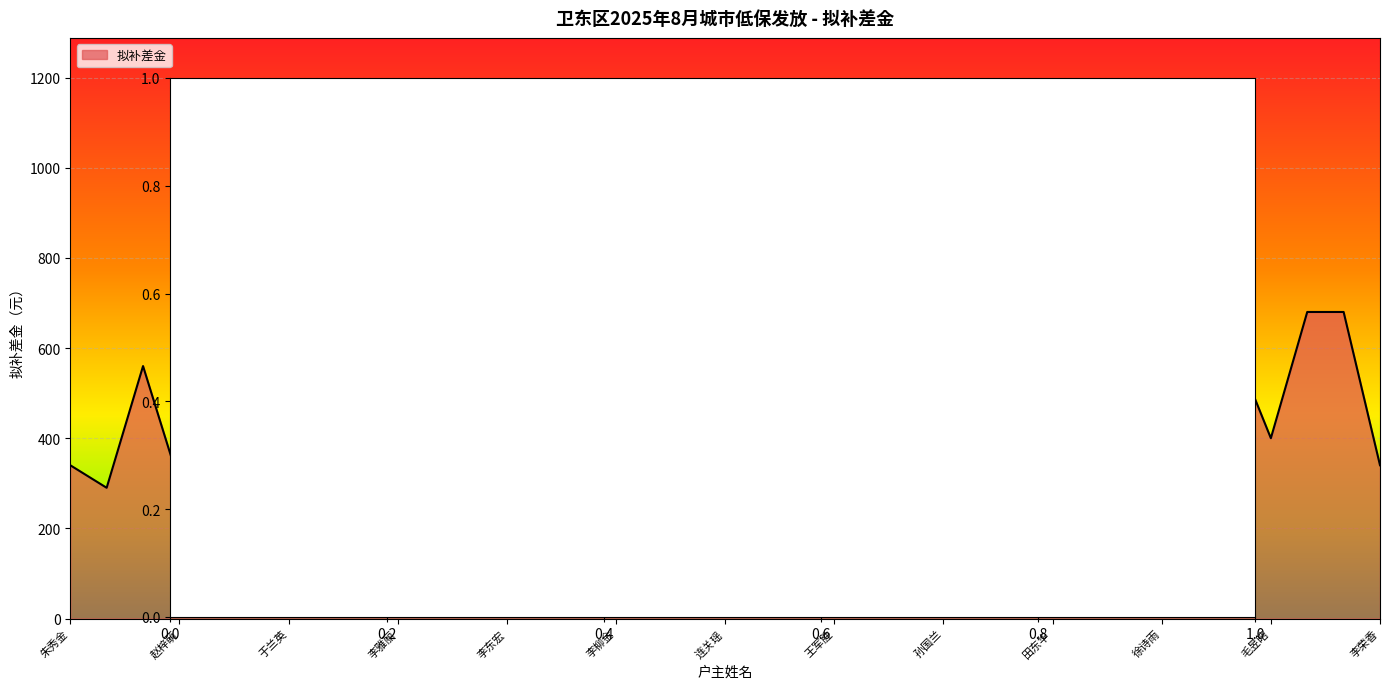

What is the difference between the maximum and minimum values?

860